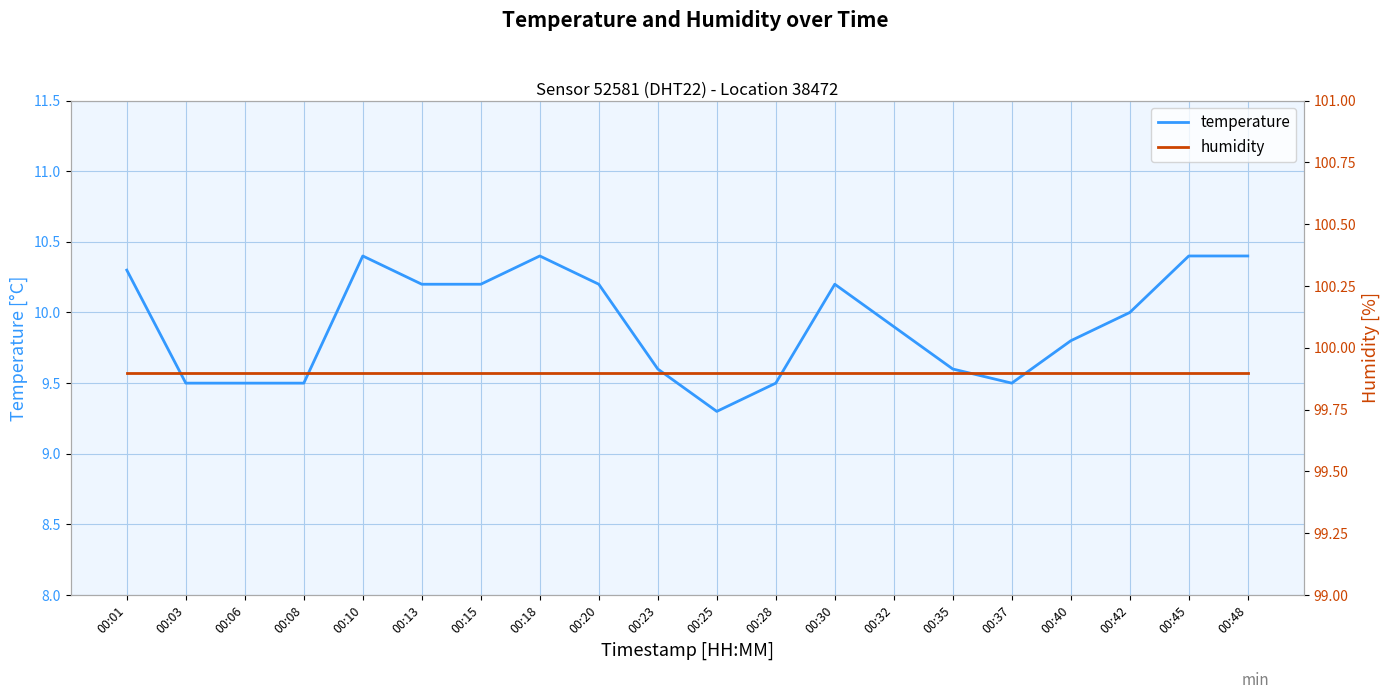

What is the spread (max minus min) of values at 00:18?

89.5